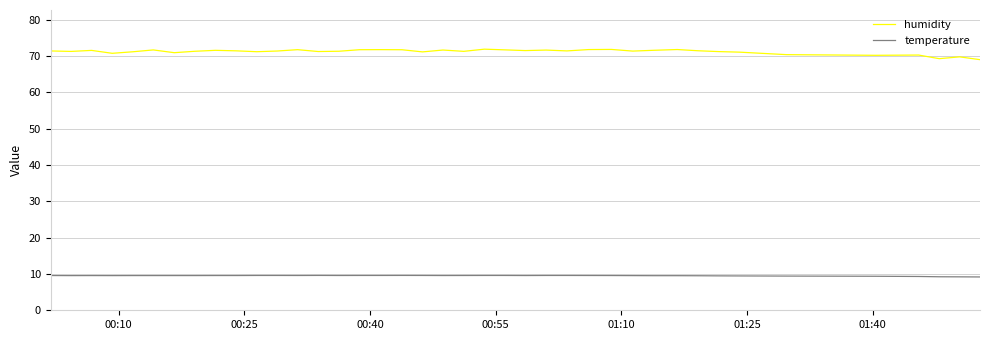

What is the average value of the temperature series?

9.5